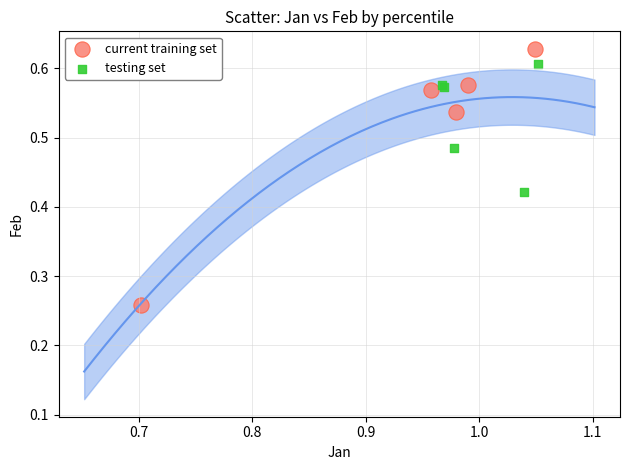

Which series contains the highest Y value?

current training set